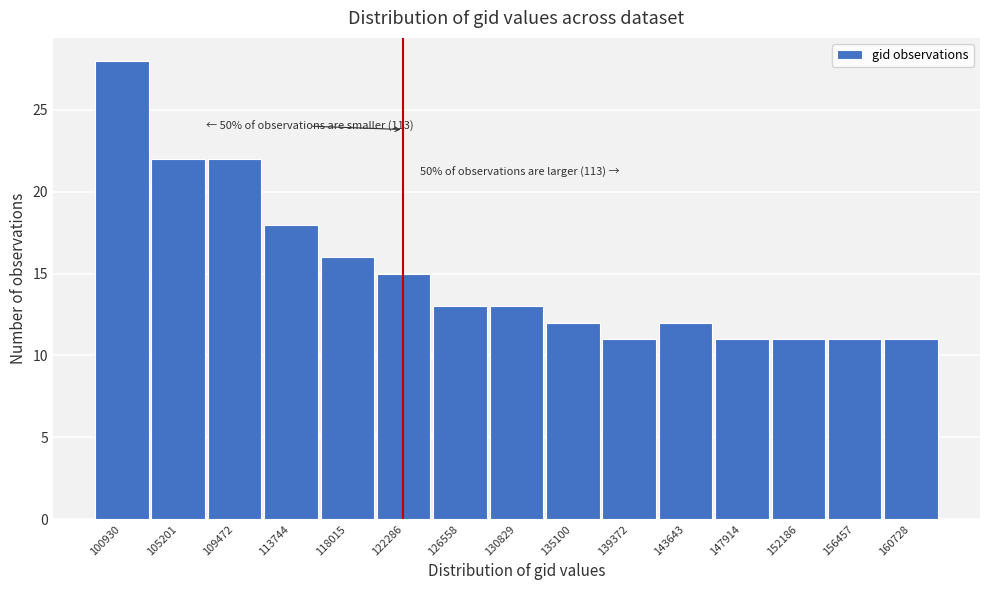

Reading right to left, transcribe all the data shown in this chart.

160728=11	156457=11	152186=11	147914=11	143643=12	139372=11	135100=12	130829=13	126558=13	122286=15	118015=16	113744=18	109472=22	105201=22	100930=28